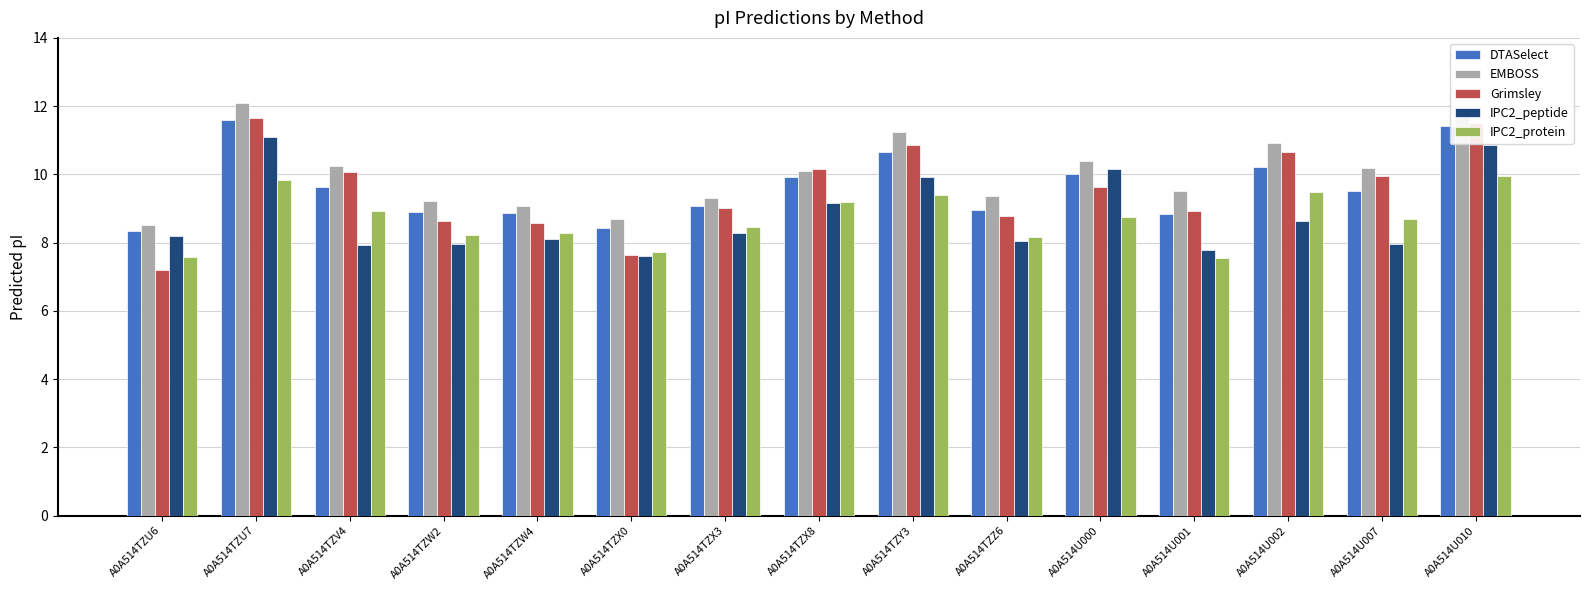

What is the approximate value of IPC2_peptide at A0A514TZW2?

8.0